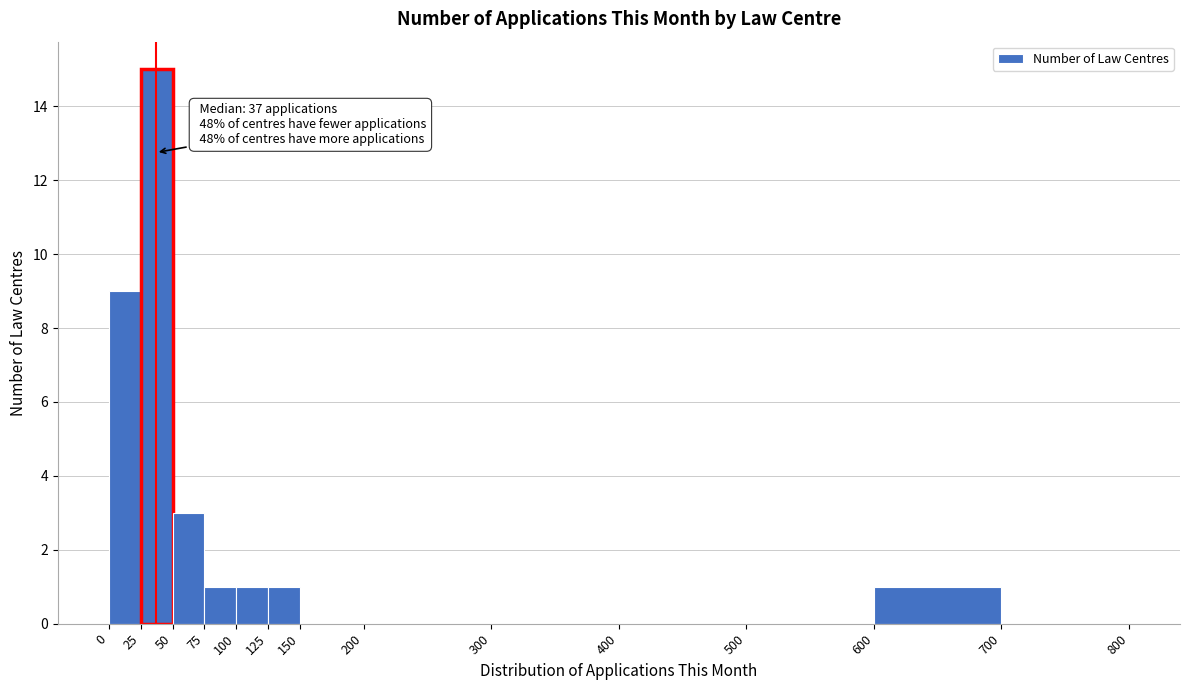

Which range on the x-axis has the tallest bar?

25 to 50